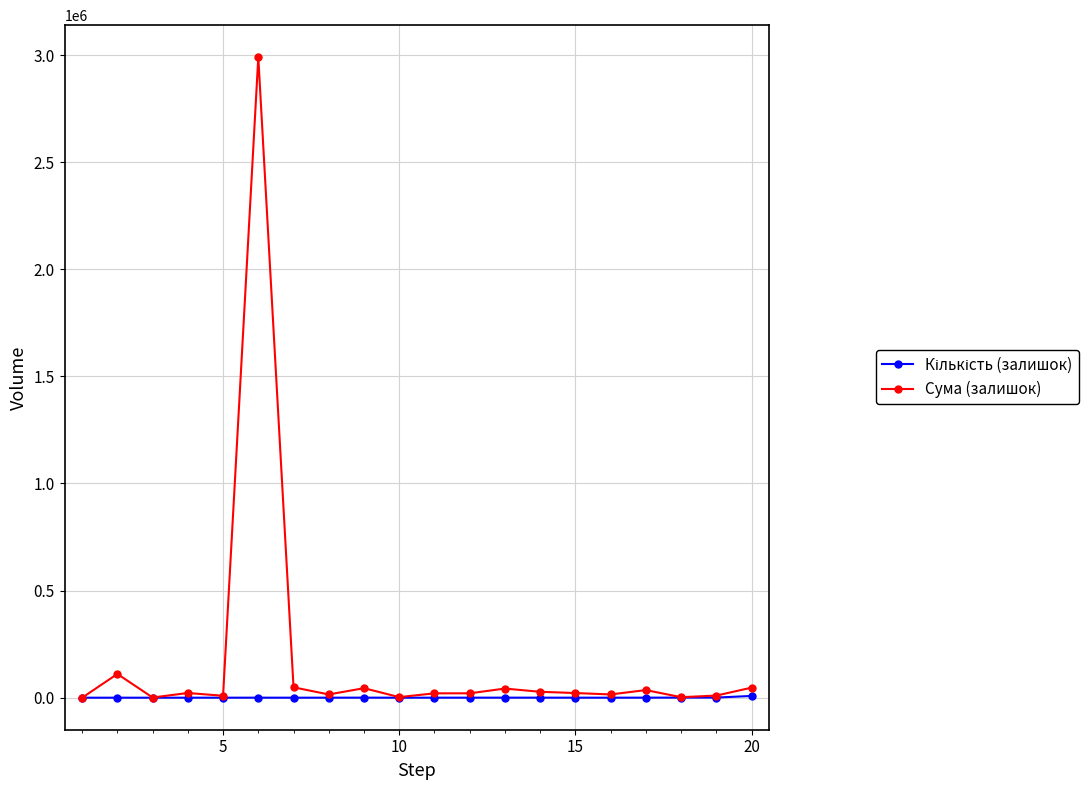

Which series has the widest spread of values?

Сума (залишок)